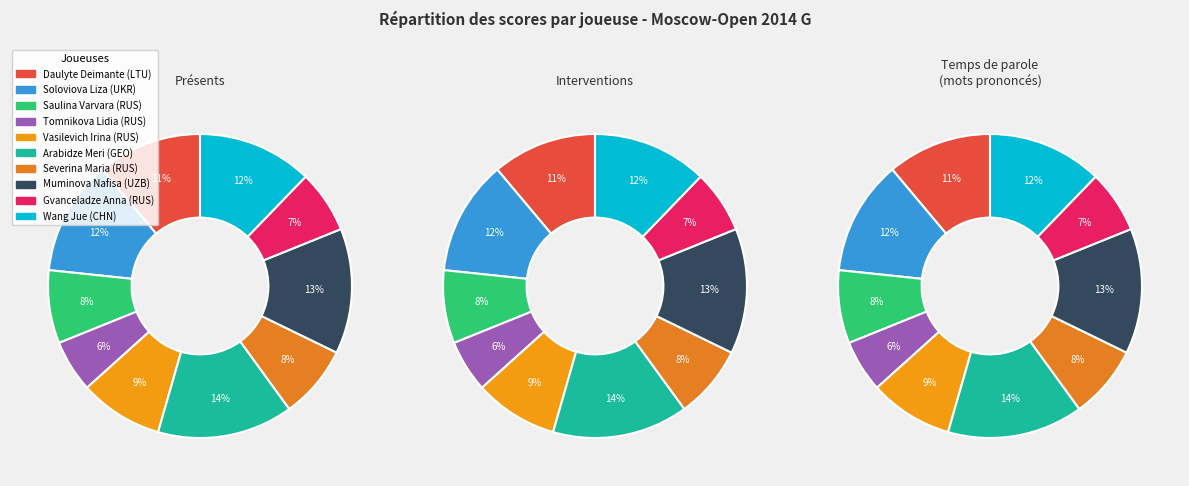

To the nearest percent, what percentage of the pie is CHN?

12%